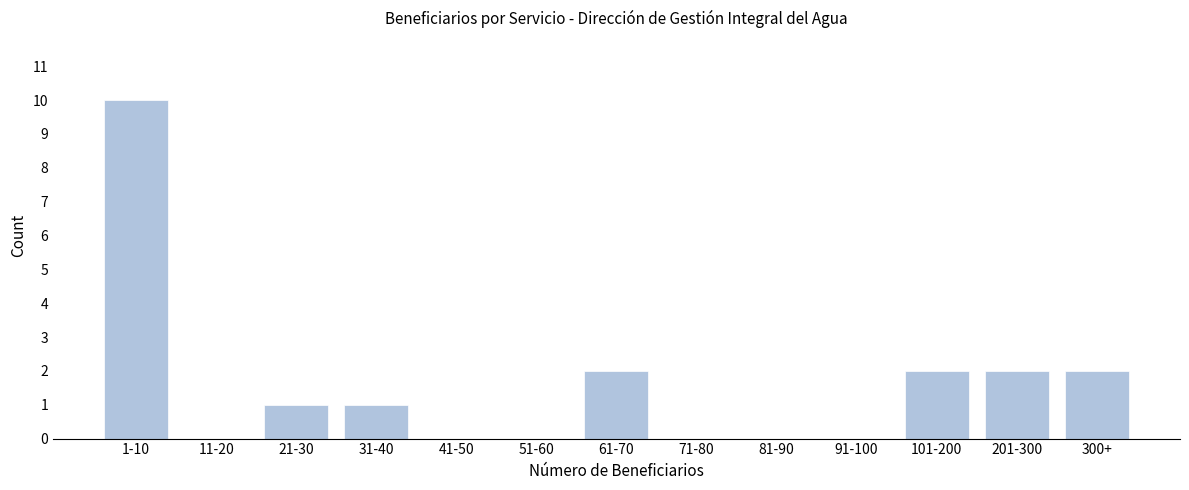

Reading right to left, extract all data points from this chart.

300+=2	201-300=2	101-200=2	91-100=0	81-90=0	71-80=0	61-70=2	51-60=0	41-50=0	31-40=1	21-30=1	11-20=0	1-10=10